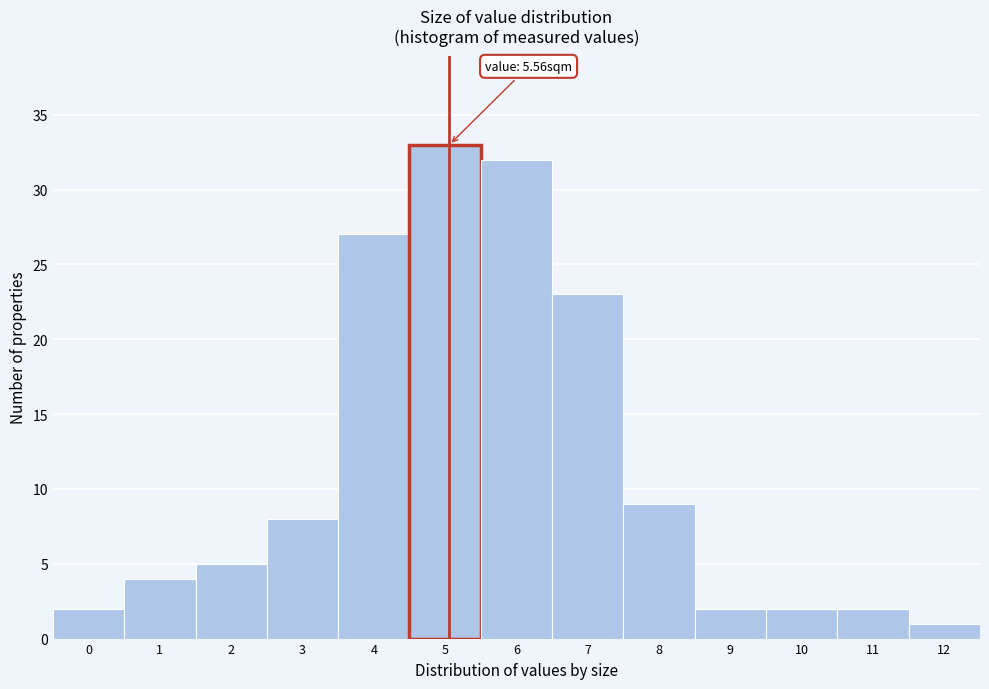

Reading right to left, transcribe all the data shown in this chart.

12=1	11=2	10=2	9=2	8=9	7=23	6=32	5=33	4=27	3=8	2=5	1=4	0=2